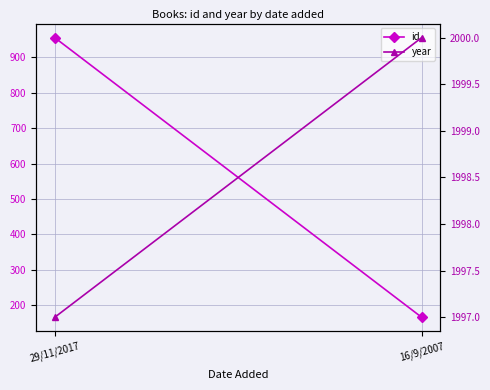

The id series shows 627 at 29/11/2017. True or false?

False